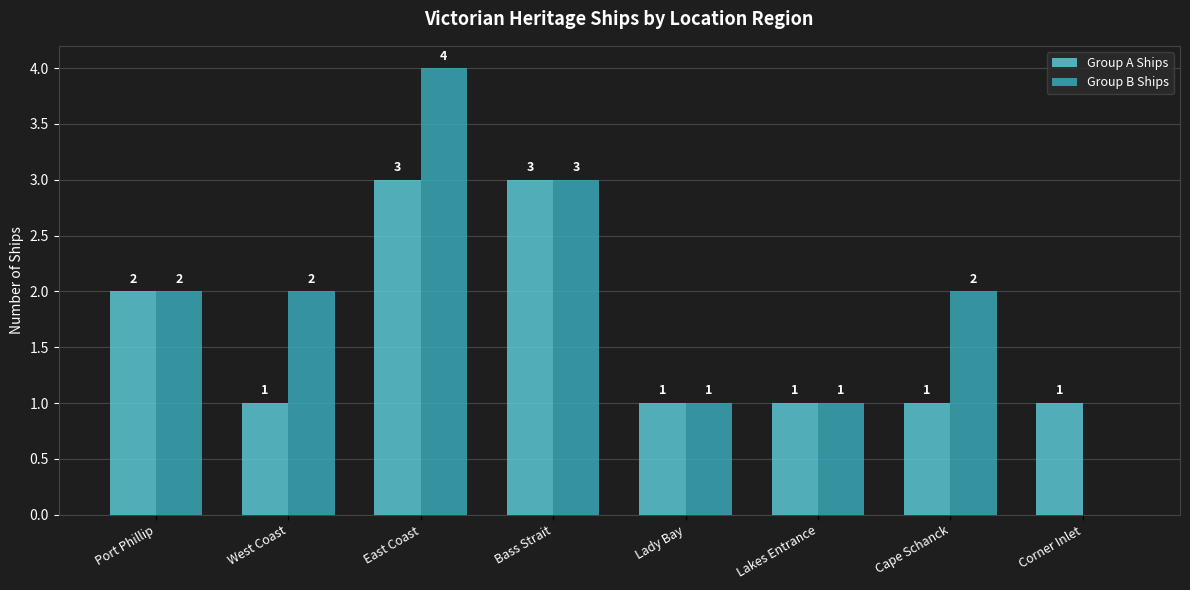

Between Port Phillip and Corner Inlet, which series saw the biggest shift?

Group B Ships